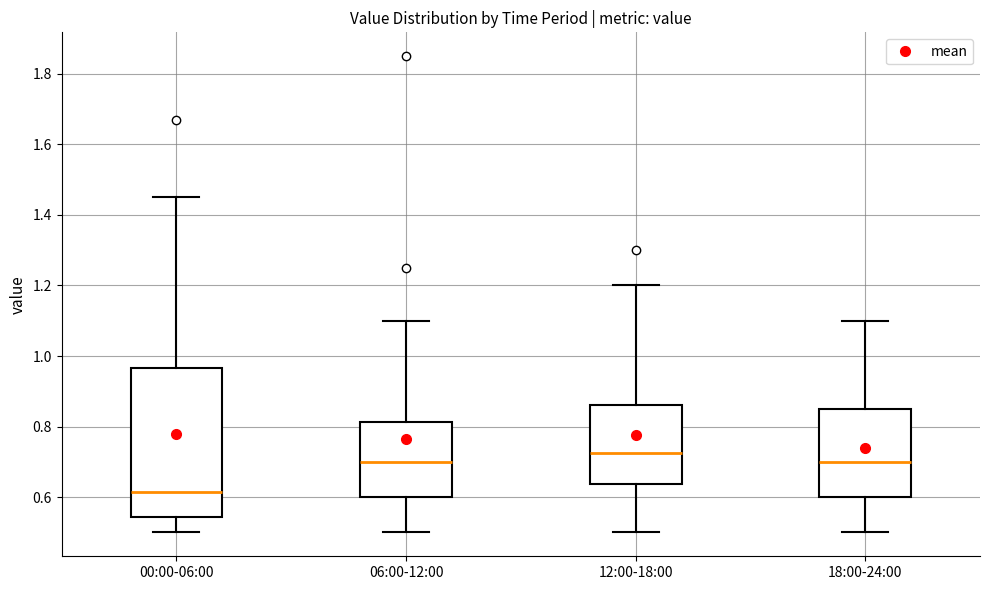

Which box is the tallest, from its lower edge to its upper edge?

00:00-06:00